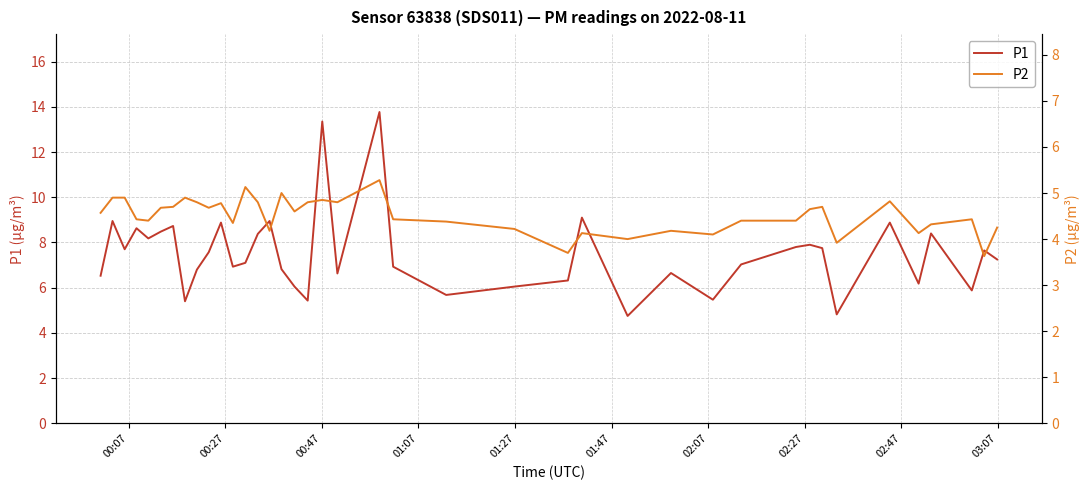

What is the value of the P2 point at the 11th from the left?

4.8